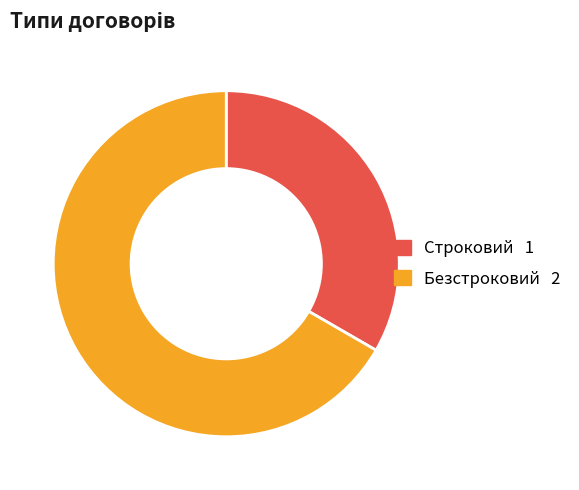

Combined, do Строковий and Безстроковий account for over 50%?

Yes